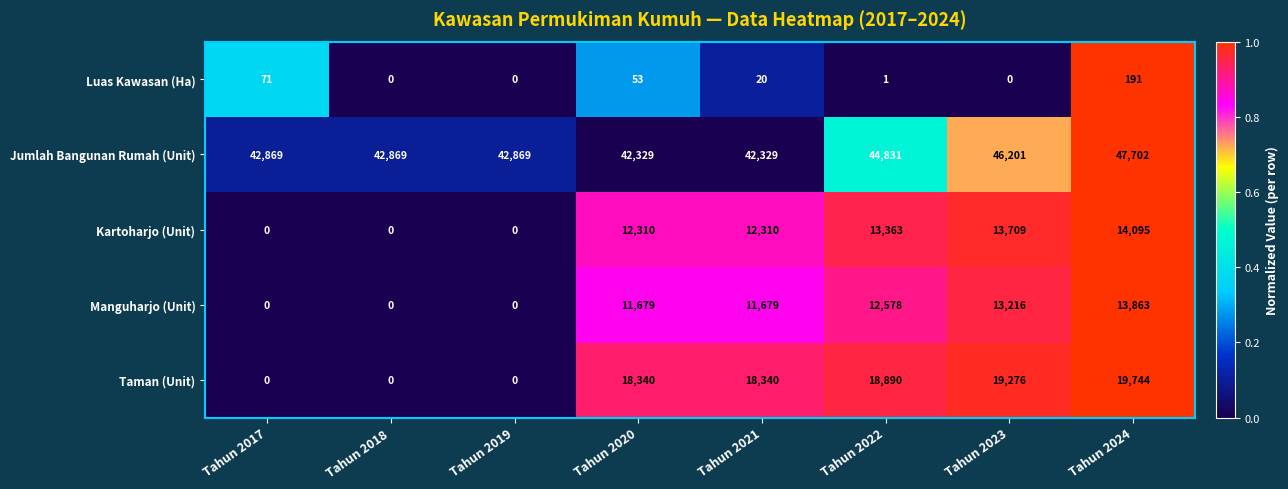

What is the sum of the Manguharjo (Unit) values at Tahun 2018 and Tahun 2023?

13216